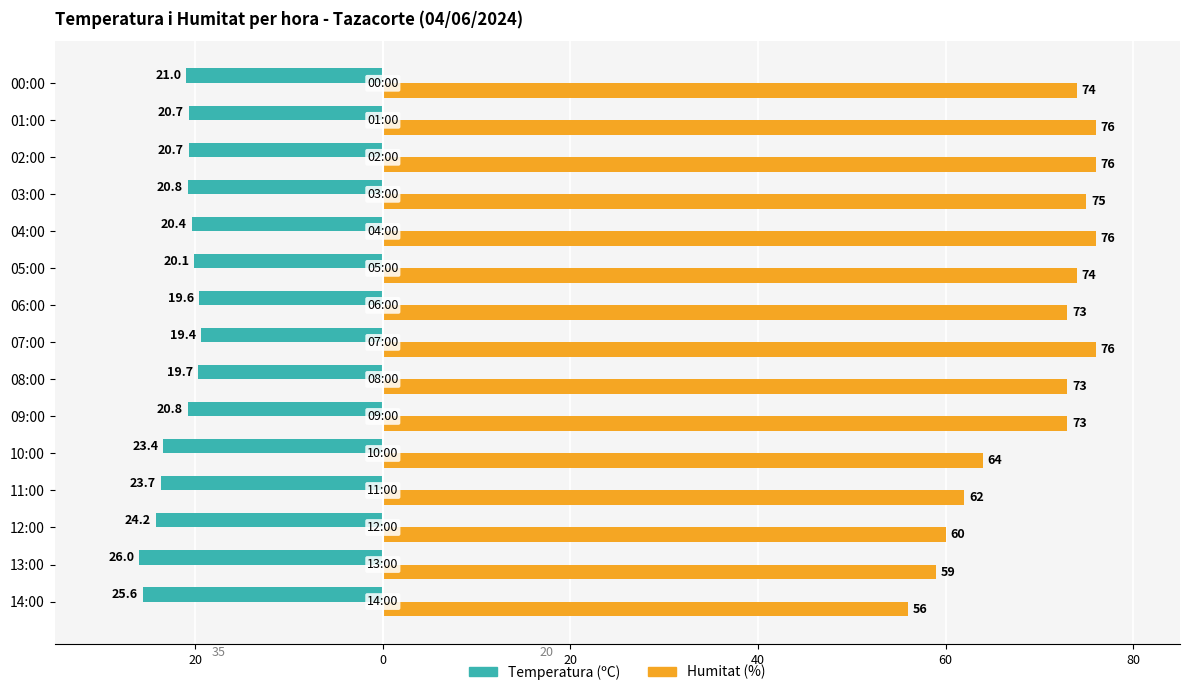

What are all the series names shown in the legend?

Temperatura (ºC), Humitat (%)